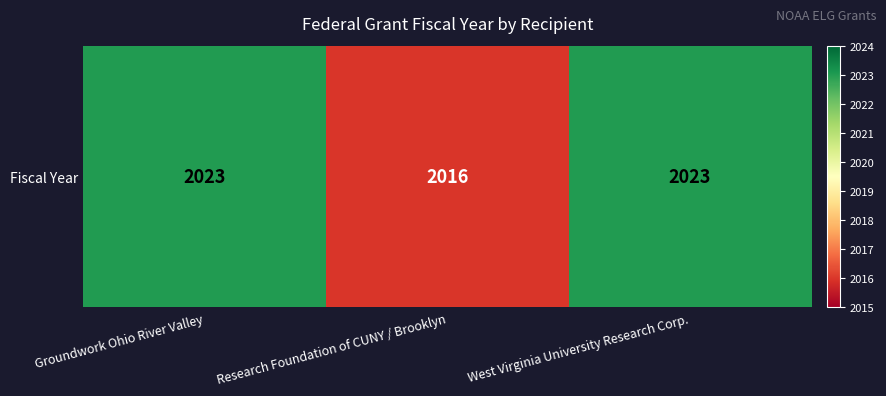

What is the change in value from Research Foundation of CUNY / Brooklyn to West Virginia University Research Corp.?

+7